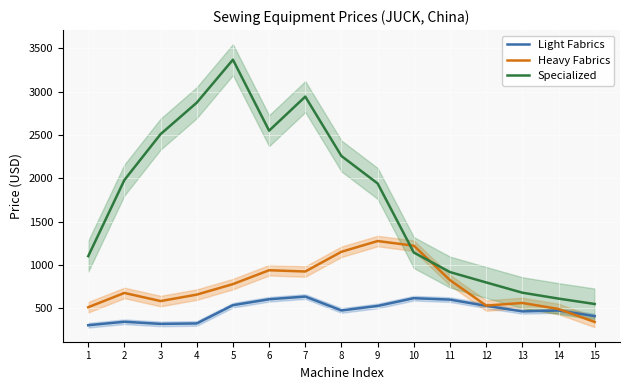

What value does the Heavy Fabrics series have at 7?

922.7